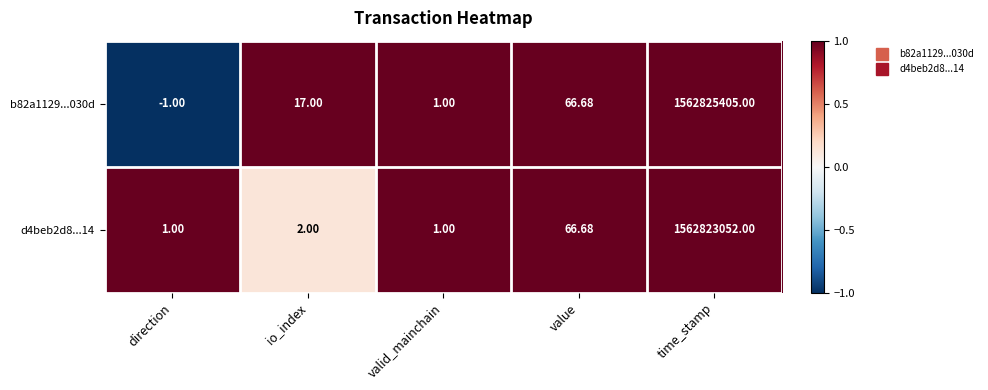

What is the total value across all series at io_index?

19.0